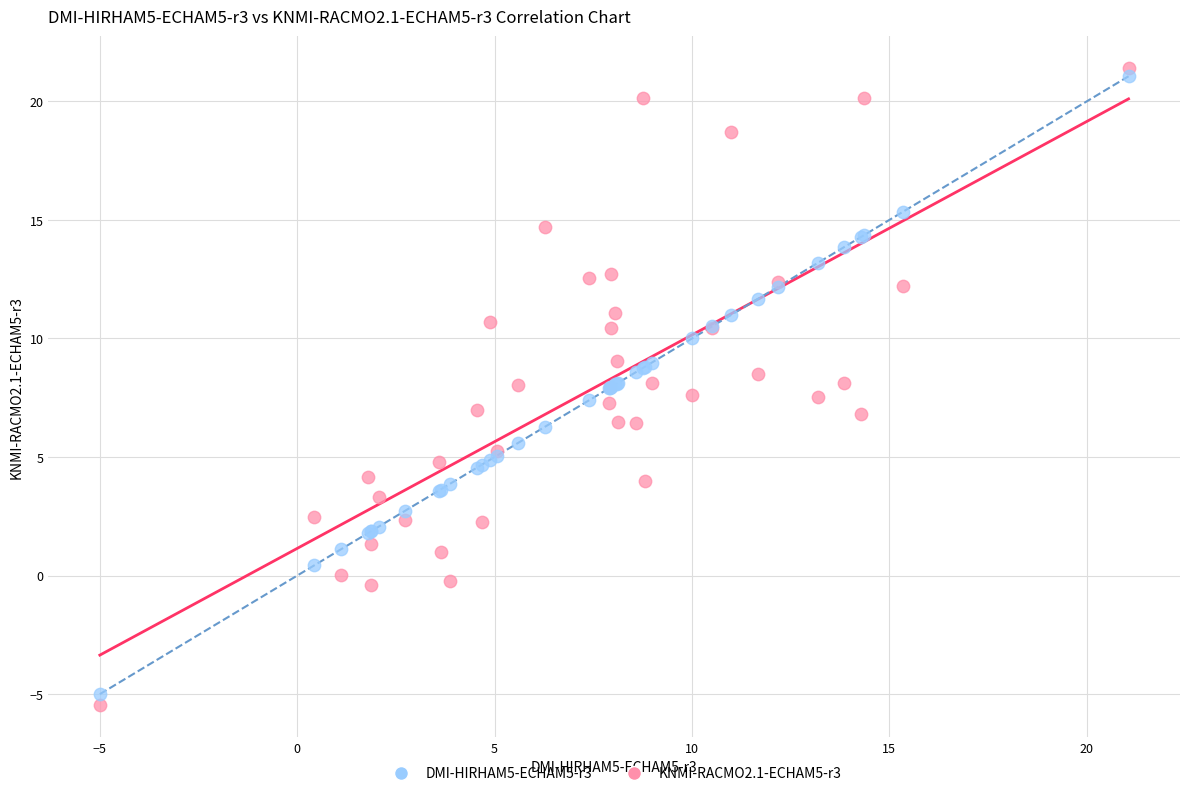

Which series reaches the maximum Y coordinate?

KNMI-RACMO2.1-ECHAM5-r3